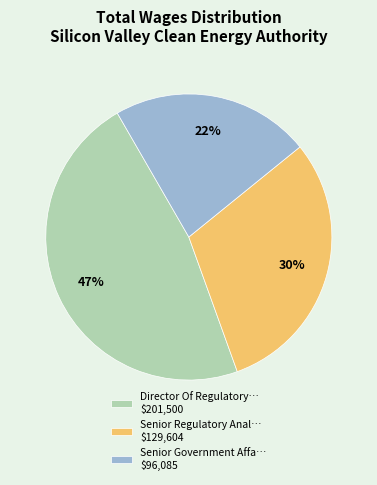

Does Senior Regulatory Anal… $129,604 account for over 50% of the chart?

No